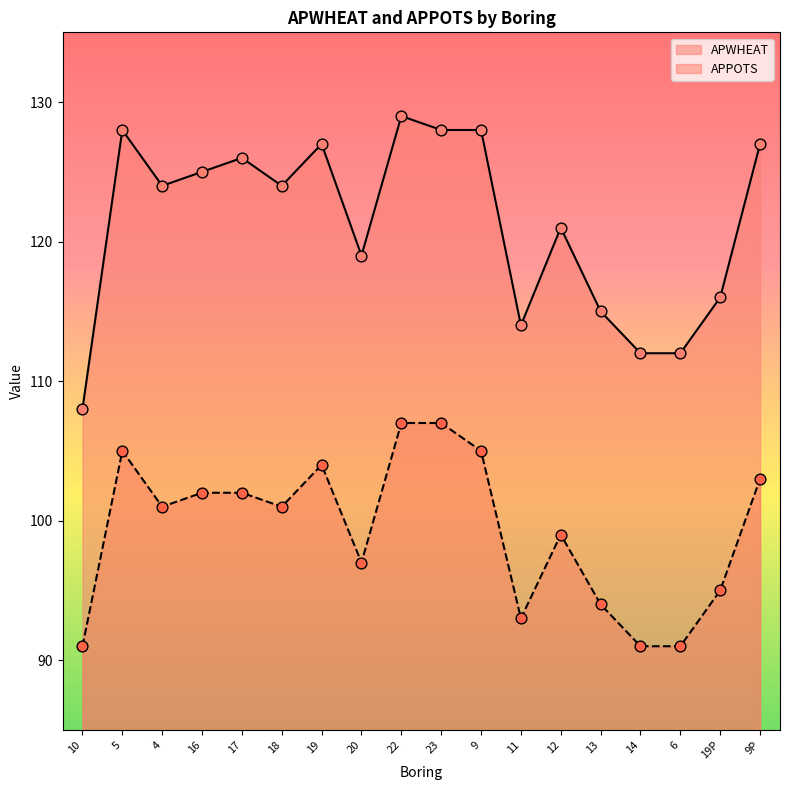

Is the value of APPOTS at 9P greater than the value of APWHEAT at 19P?

No